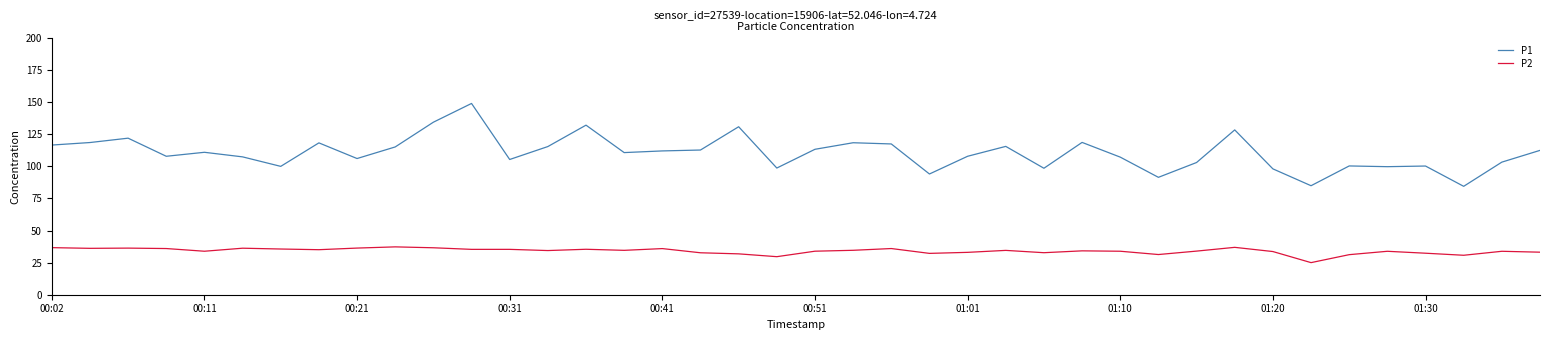

What is the difference between the maximum and minimum values in the P2 series?

12.3